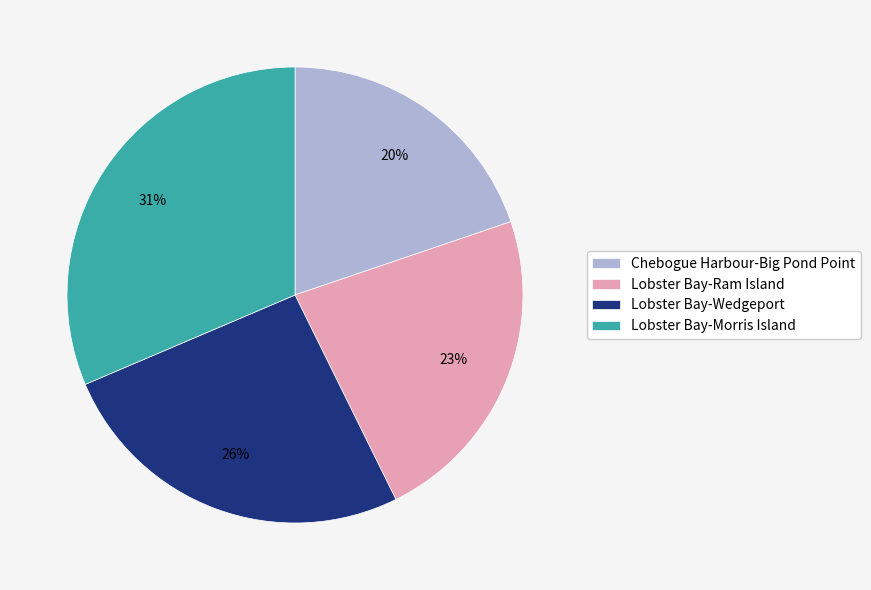

Which slice is the largest?

Lobster Bay-Morris Island